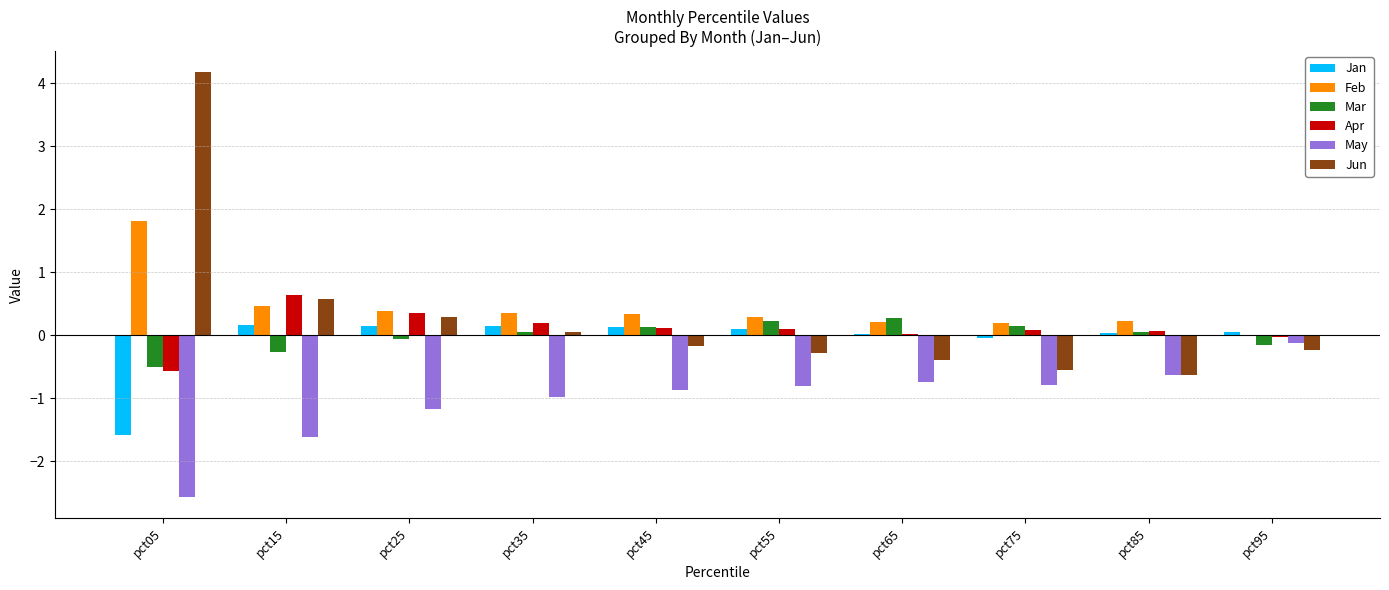

What is the sum of the Mar values at pct65 and pct25?

0.2